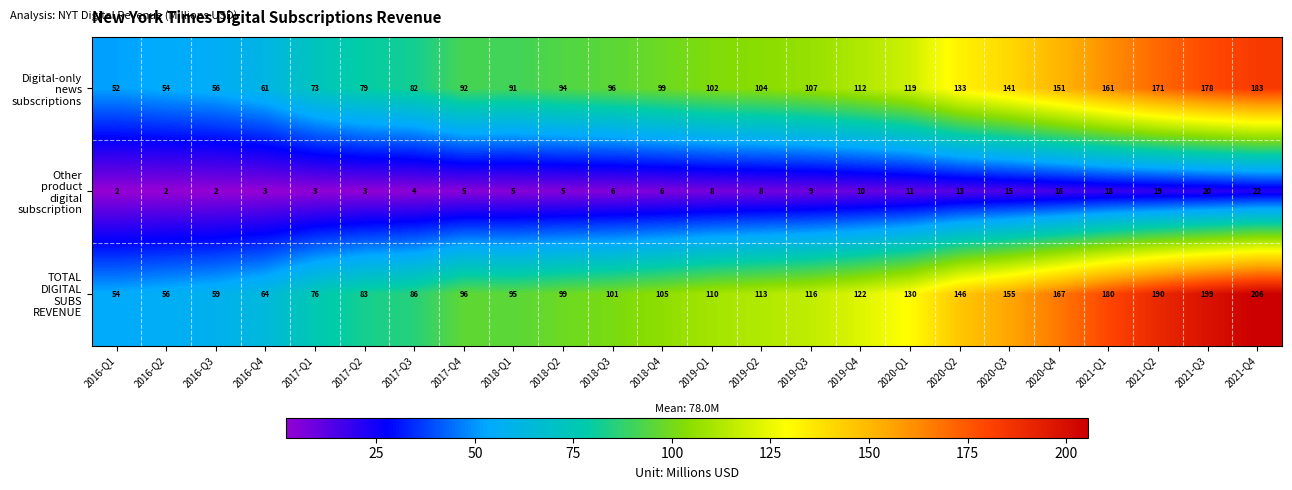

Which category has the highest value across all series?

2021-Q4